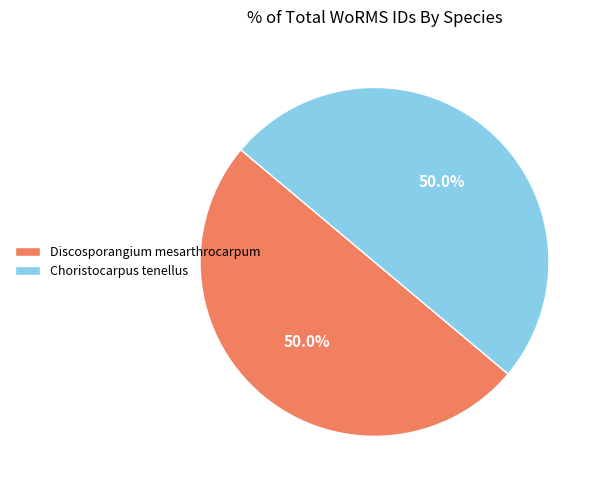

To the nearest percent, what portion does Choristocarpus tenellus represent?

50%